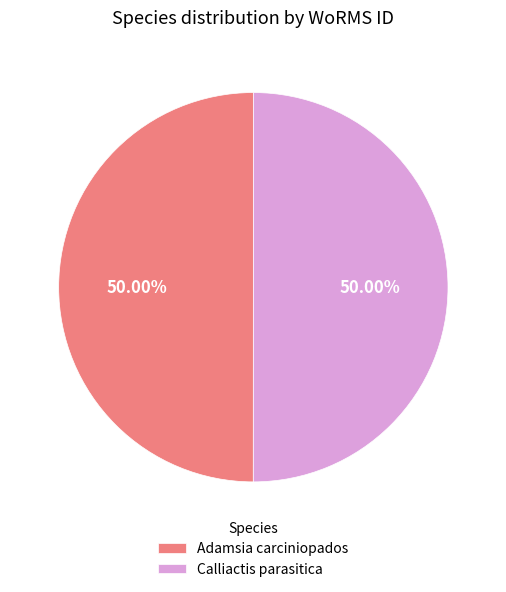

What is the ratio of the value at Calliactis parasitica to the value at Adamsia carciniopados?

1.0